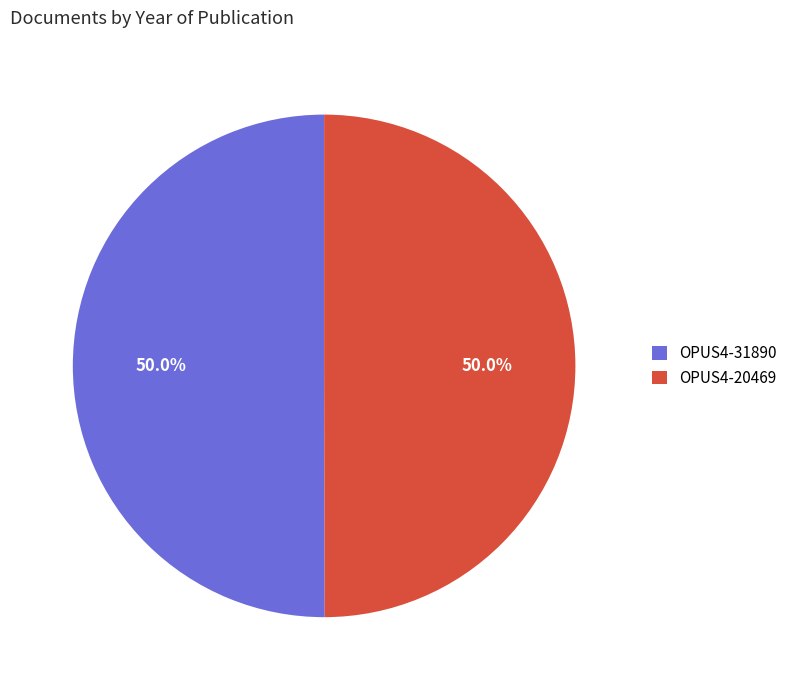

The OPUS4-20469 slice represents 50% of the pie. True or false?

True